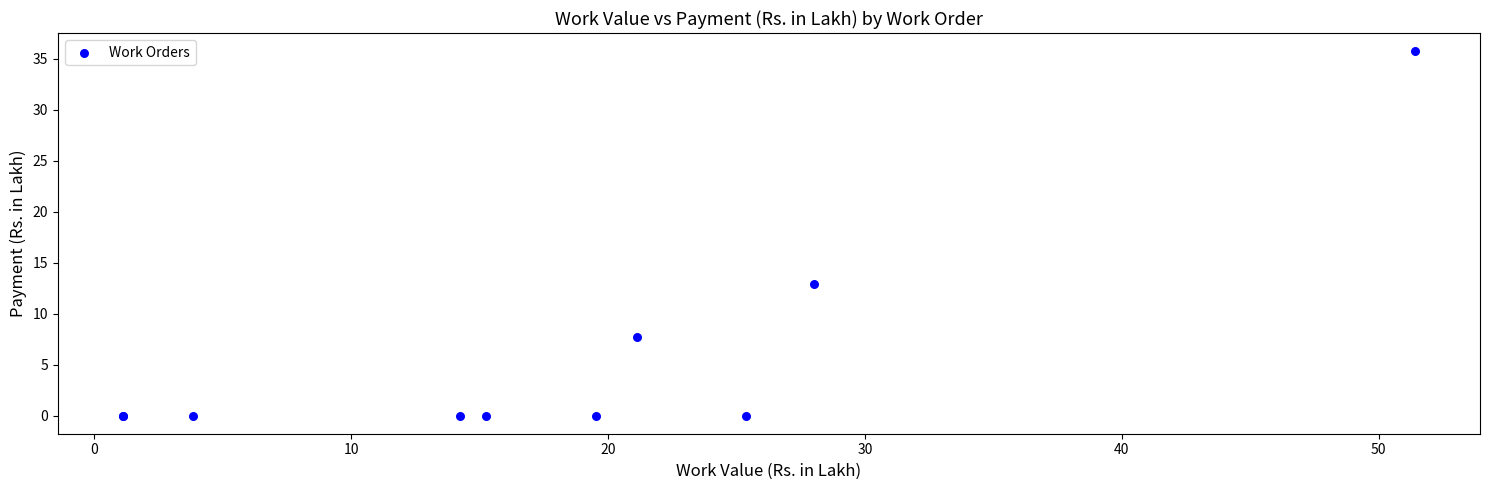

What Y value in the scatter plot is closest to 17?

12.9